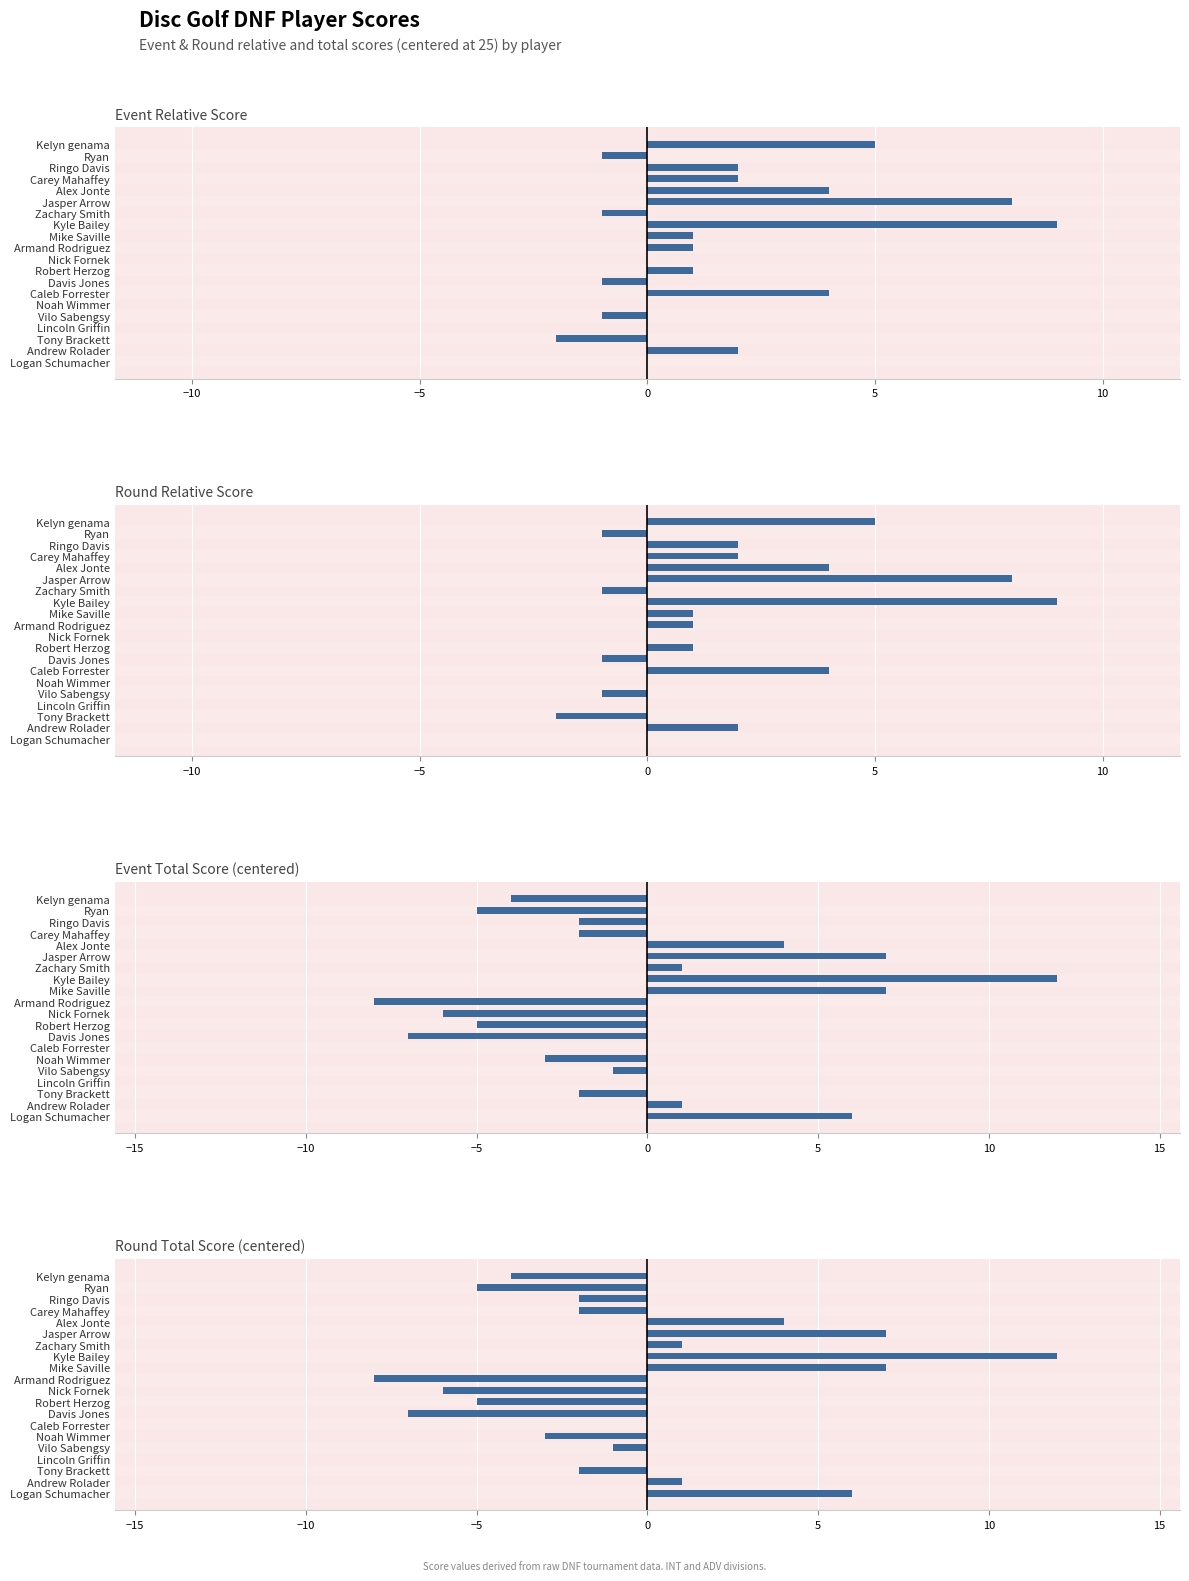

Does the chart contain stacked bars?

No